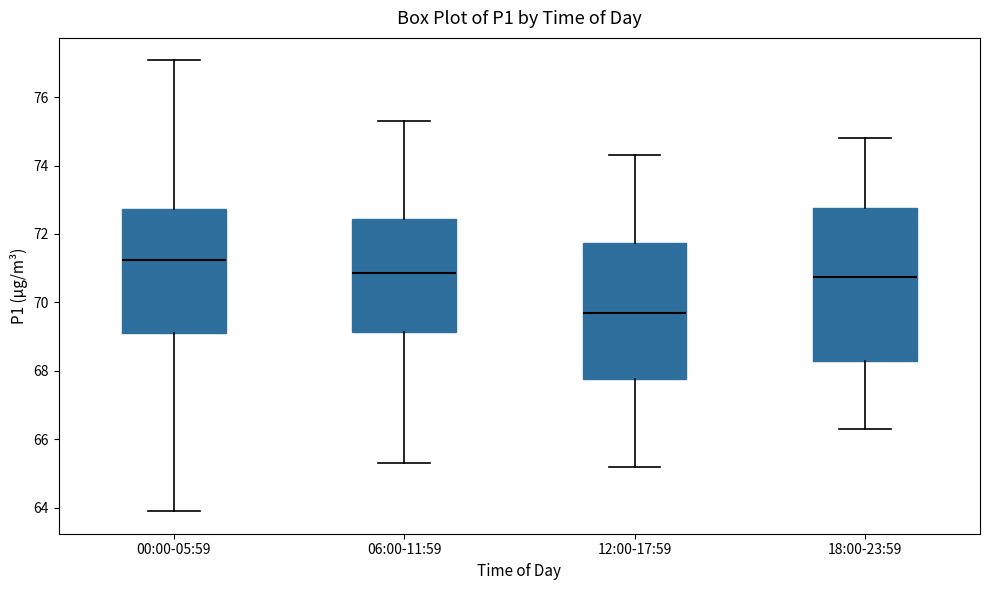

Which box has the lowest median line?

12:00-17:59